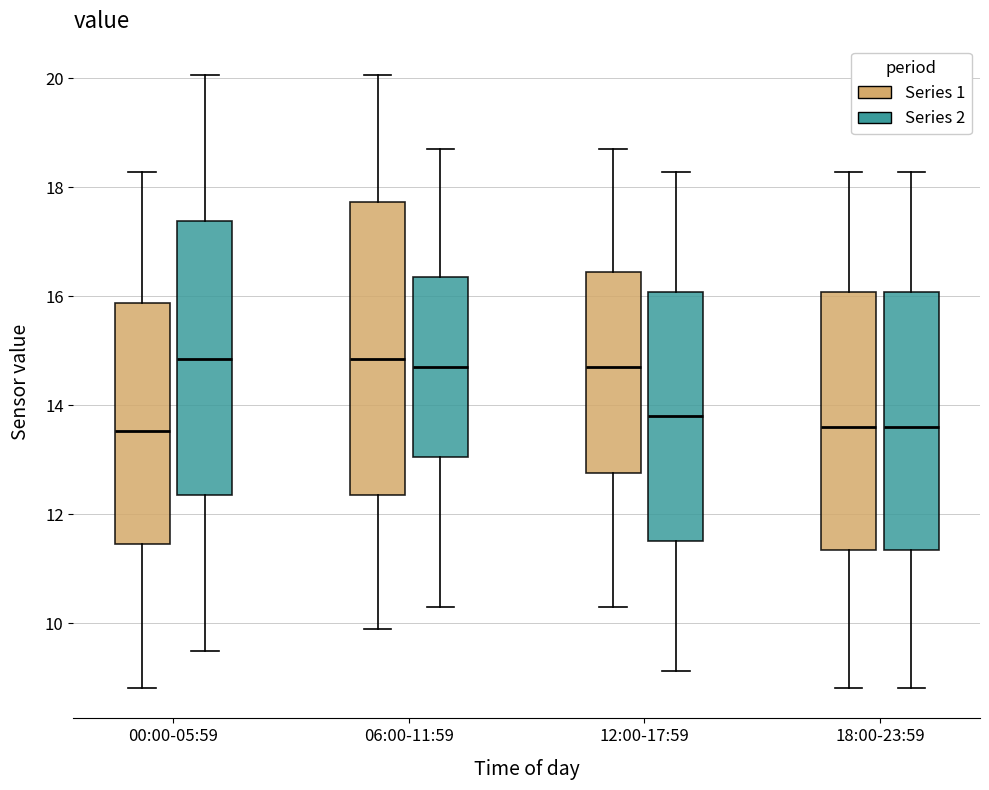

Where is the lower edge of the box for 18:00-23:59 (Series 2) on the y-axis? The values are not printed on the chart, so give them approximately, as read against the axis.

11.4